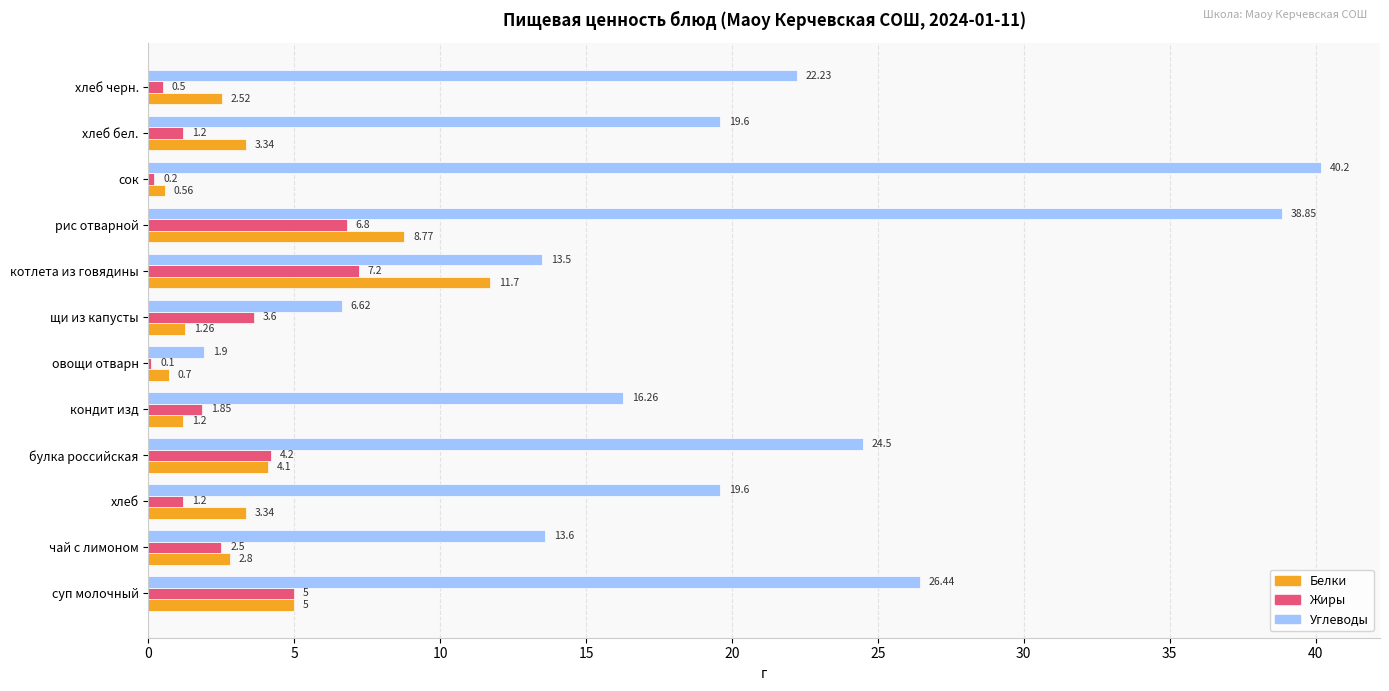

At which label does Углеводы reach its peak?

сок